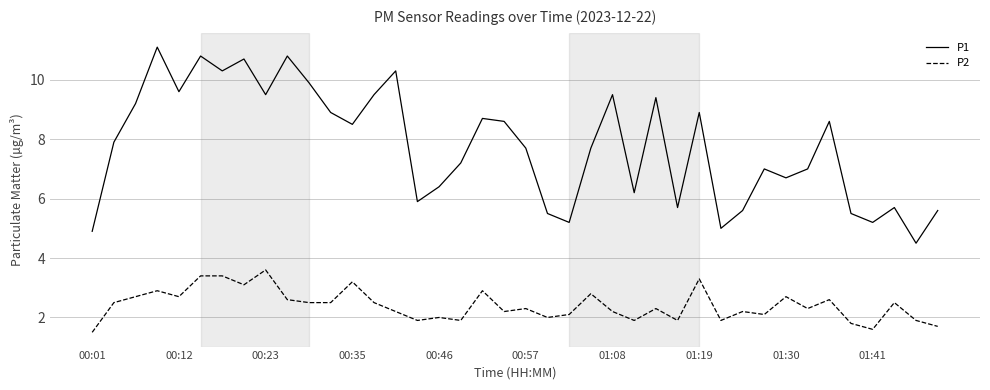

Which series has the largest total across all categories?

P1